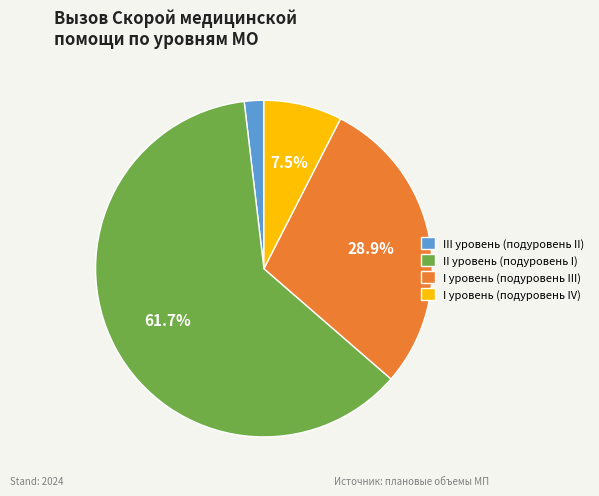

Does any single category account for the majority?

Yes